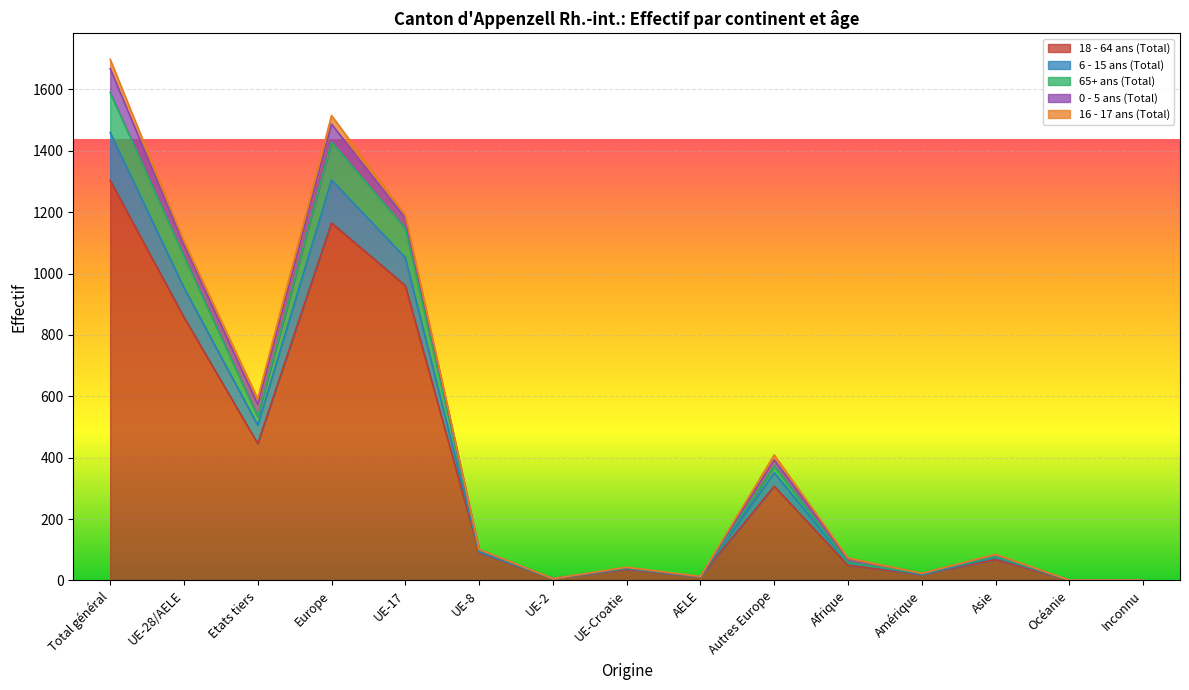

At which category is the sum across all series the highest?

Total général